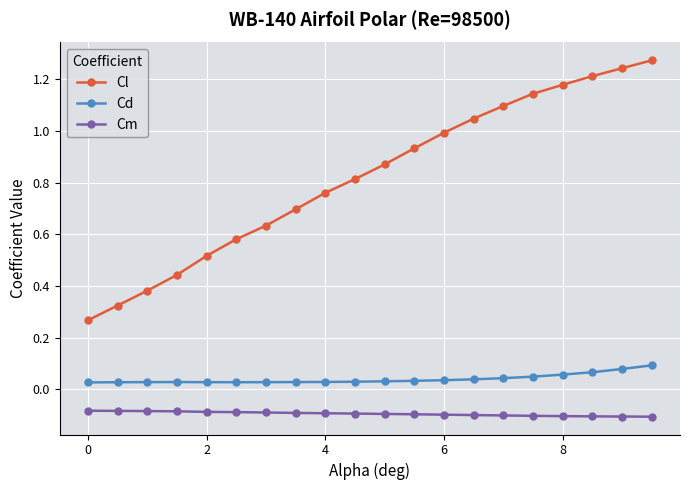

At how many categories does at least one series exceed 0?

20